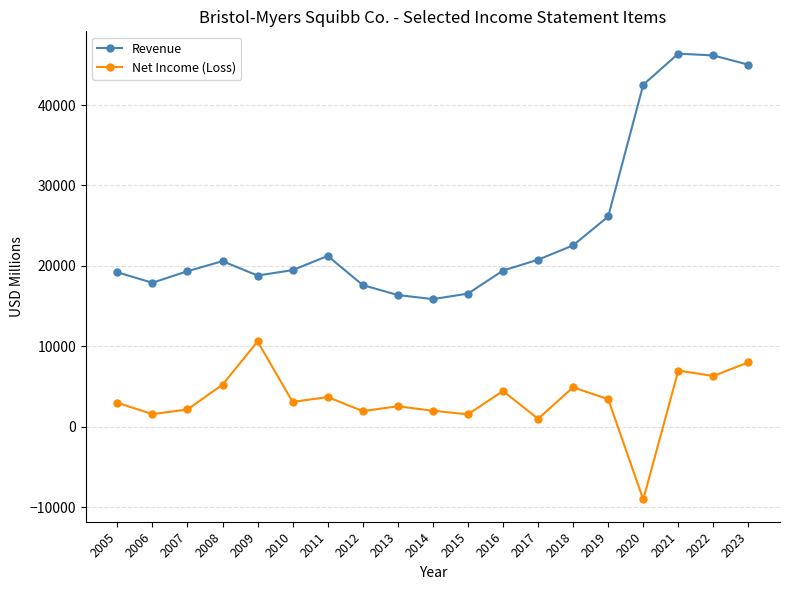

What is the minimum value shown in the chart?

-9015